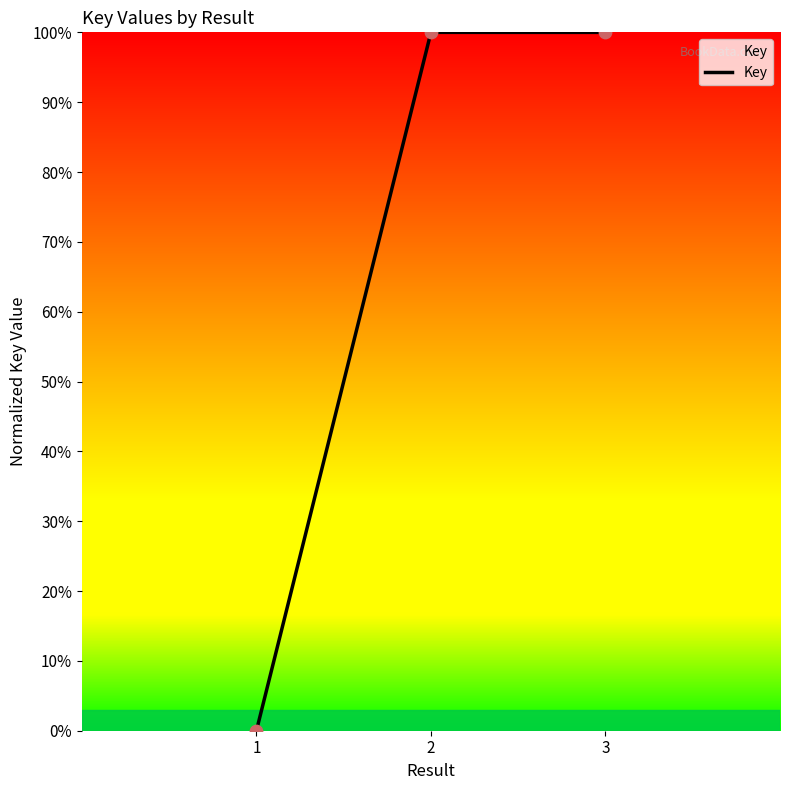

Which has a higher value, 1 or 2?

2